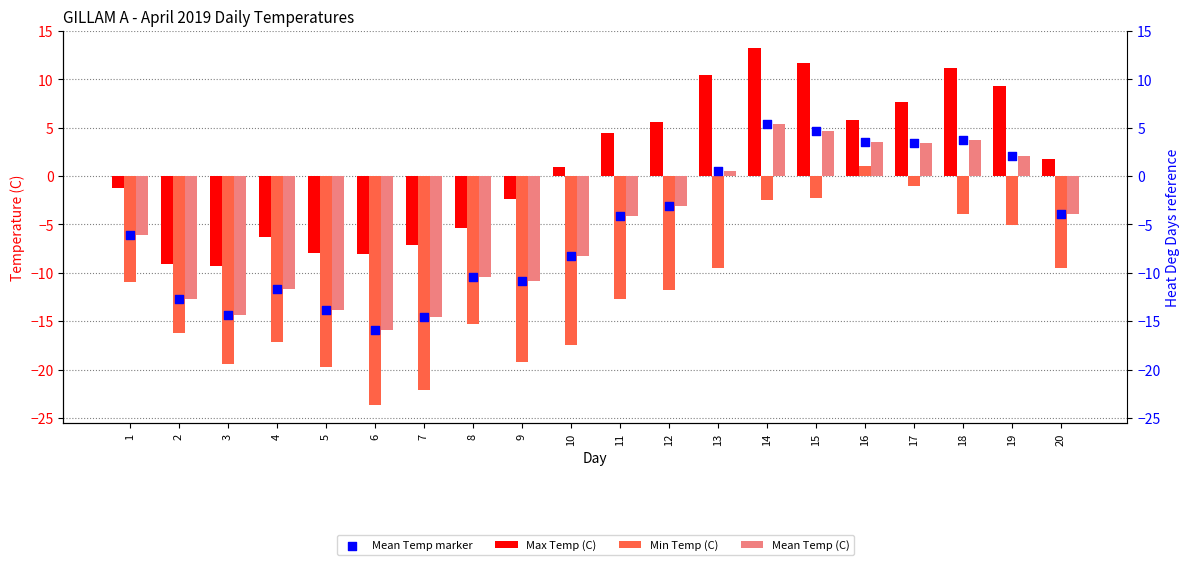

At which category is the sum across all series the highest?

14